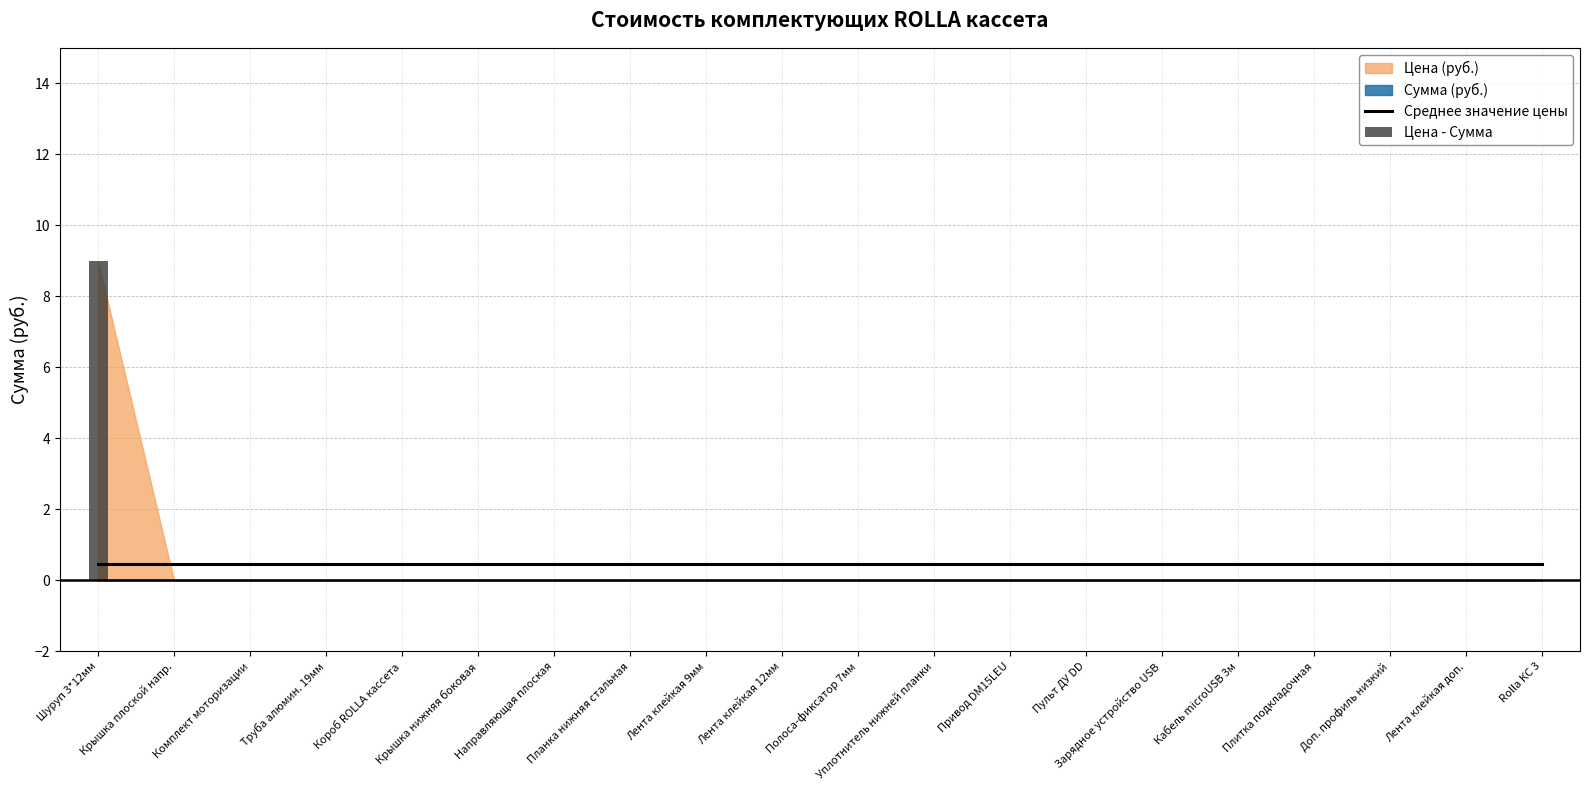

Are the bars horizontal?

No